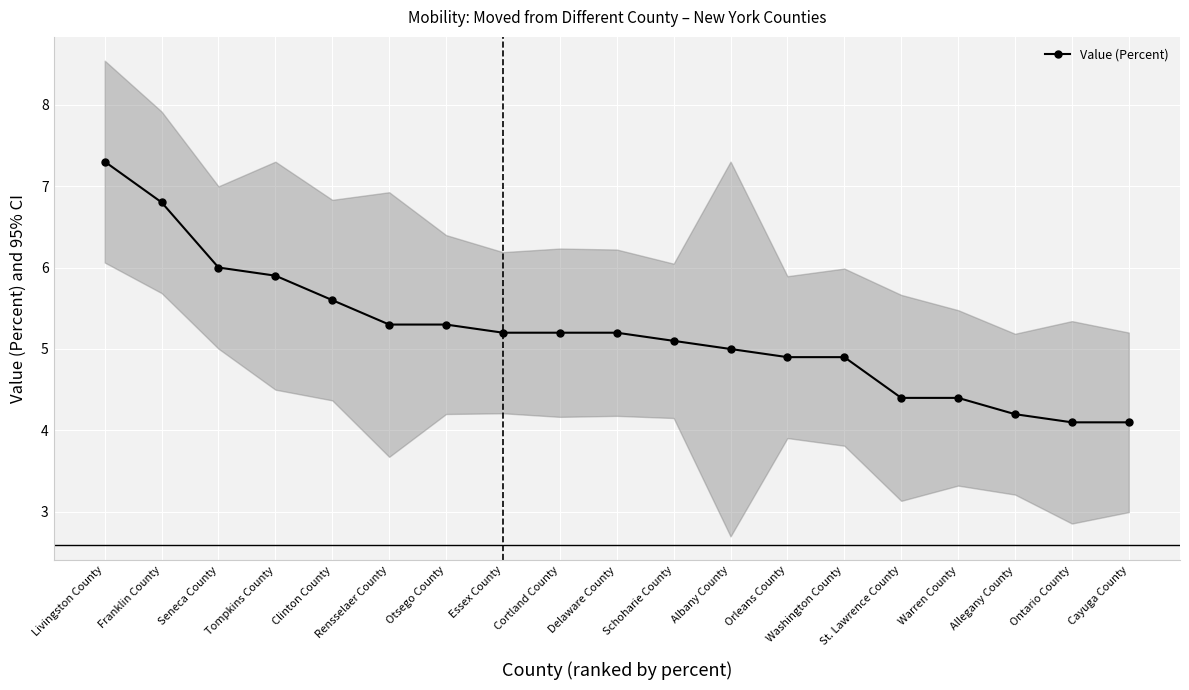

What is the value of the 8th point from the left?

5.2